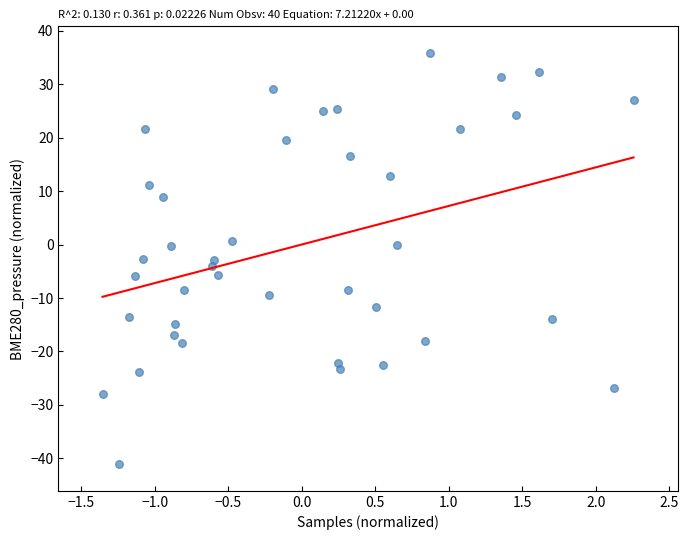

What is the range of Y values (max minus min)?

76.8